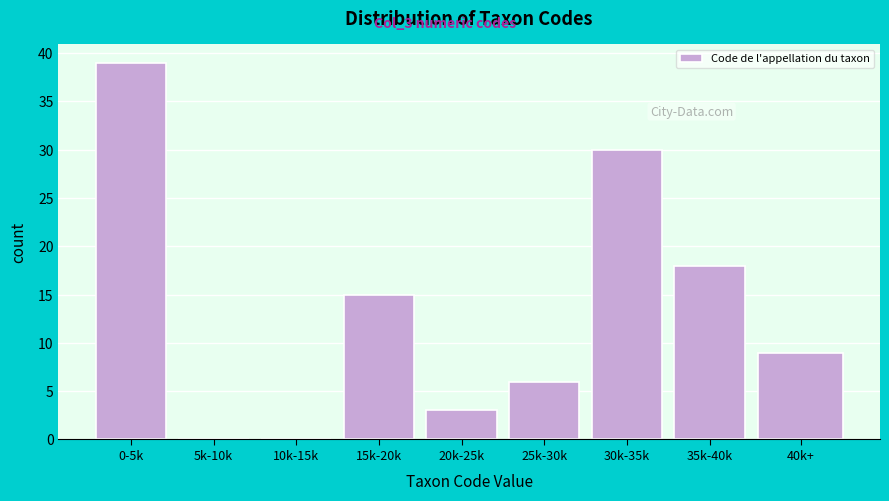

Reading right to left, transcribe all the data shown in this chart.

40k+=9	35k-40k=18	30k-35k=30	25k-30k=6	20k-25k=3	15k-20k=15	10k-15k=0	5k-10k=0	0-5k=39